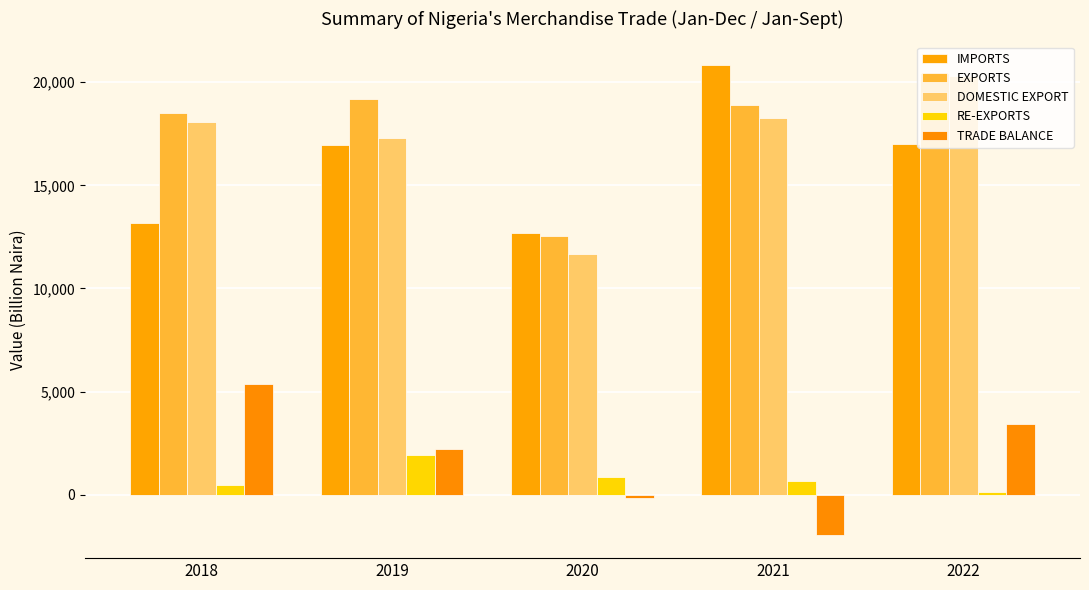

Is it true that DOMESTIC EXPORT equals 31977.6 at 2021?

False